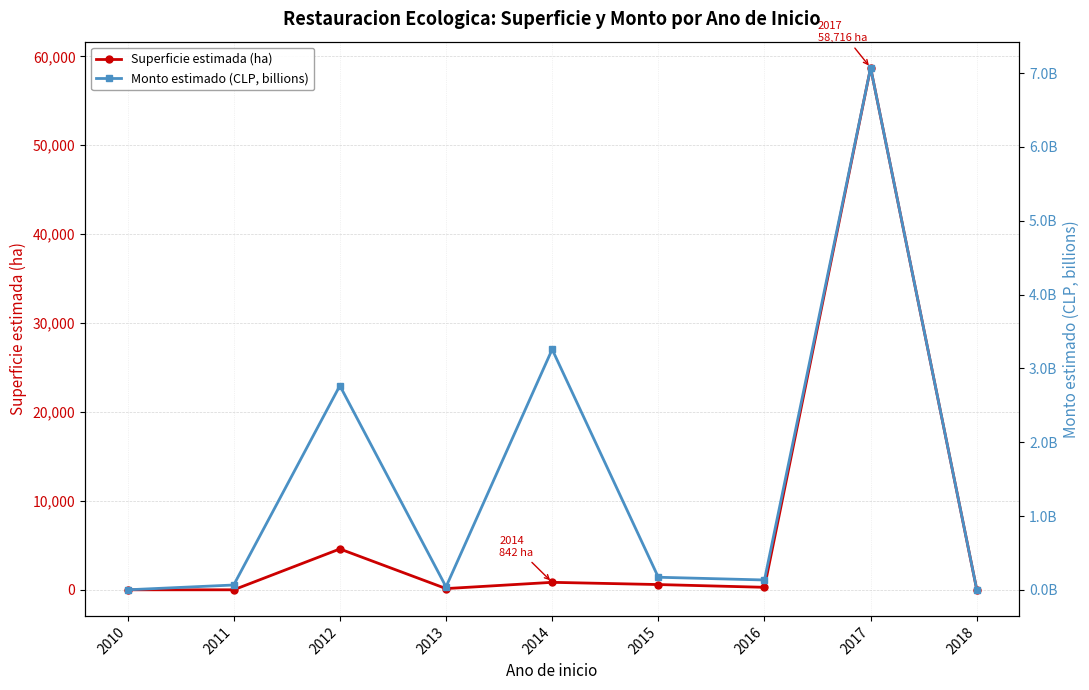

What are all the series names shown in the legend?

Superficie estimada (ha), Monto estimado (CLP, billions)